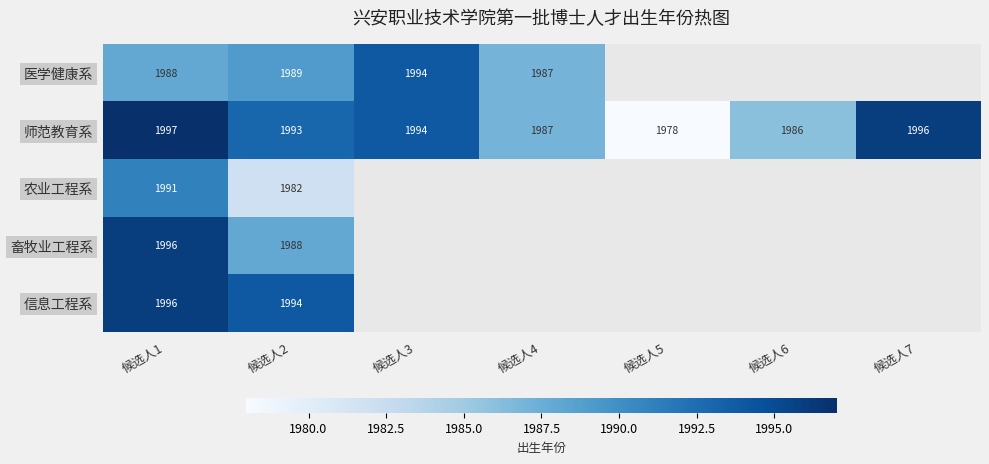

Is it true that 农业工程系 equals 1991 at 候选人1?

True